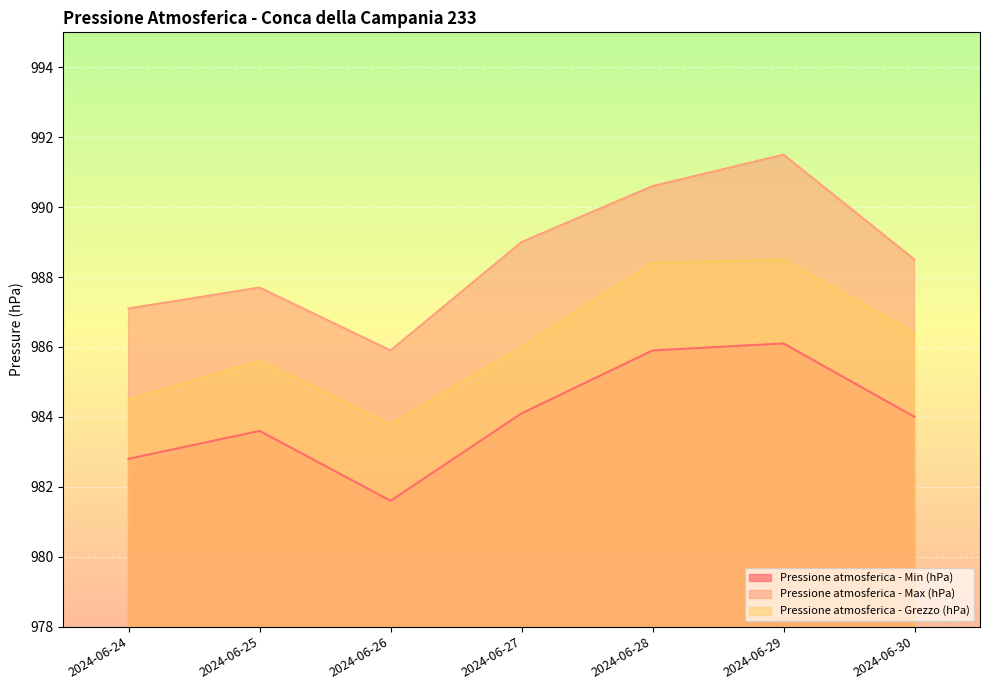

At which label does Pressione atmosferica - Grezzo (hPa) first exceed 986?

2024-06-28